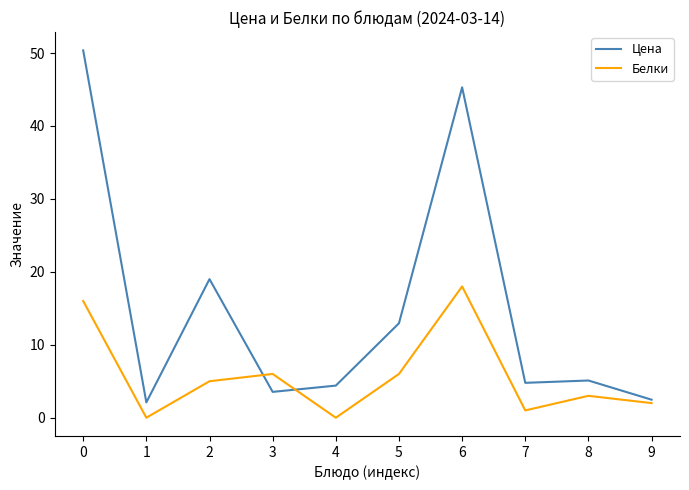

Which series has the largest total across all categories?

Цена